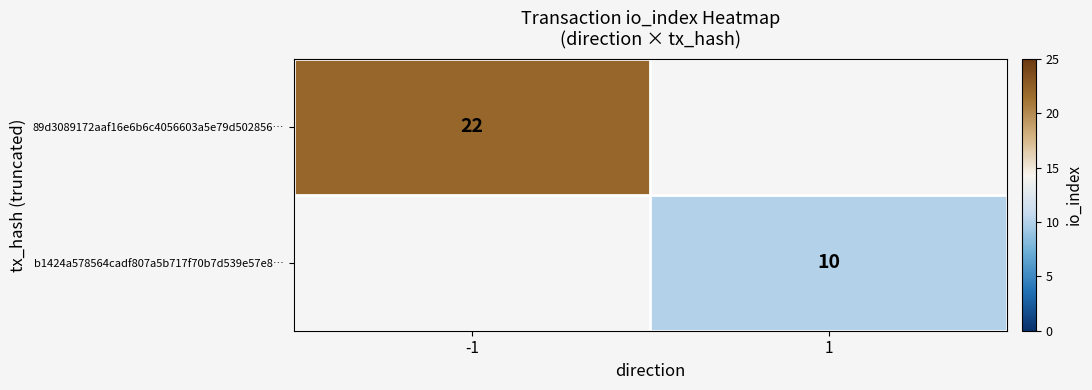

The value of b1424a578564cadf807a5b717f70b7d539e57e8… at 1 is 10. True or false?

True